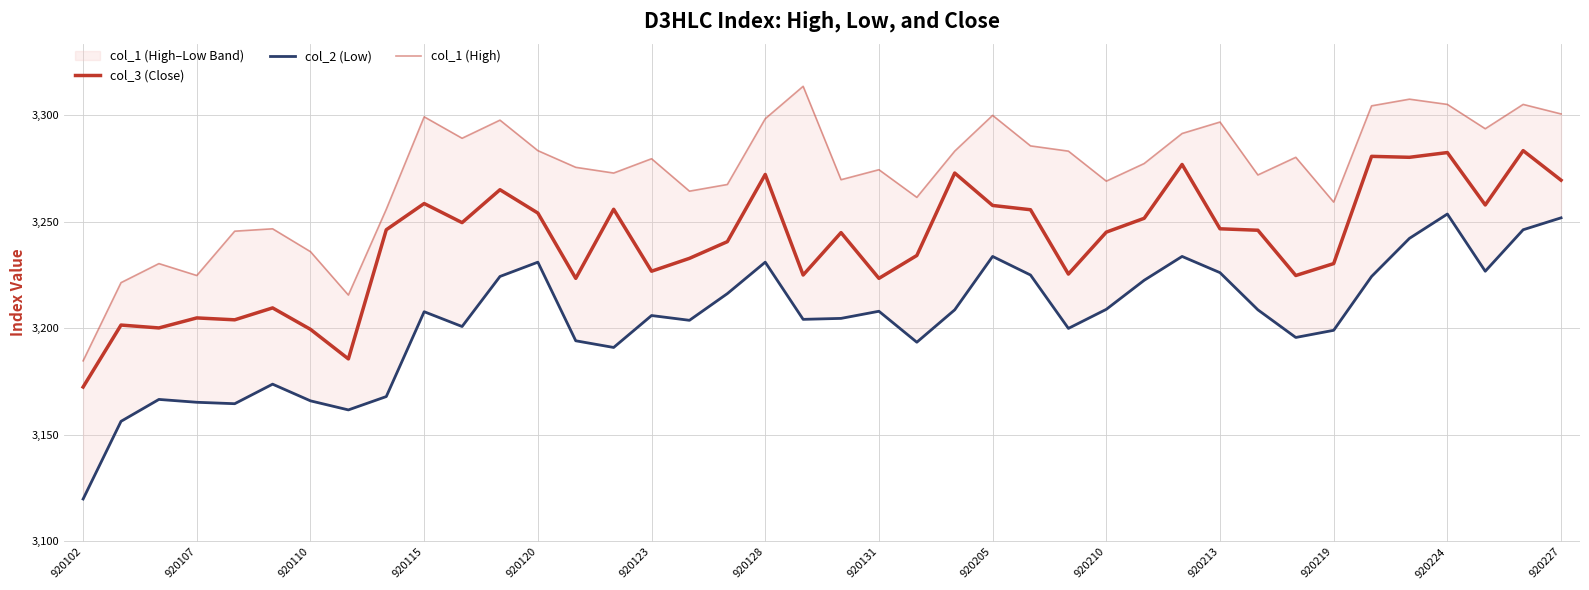

At which category does the chart reach its peak across all series?

19